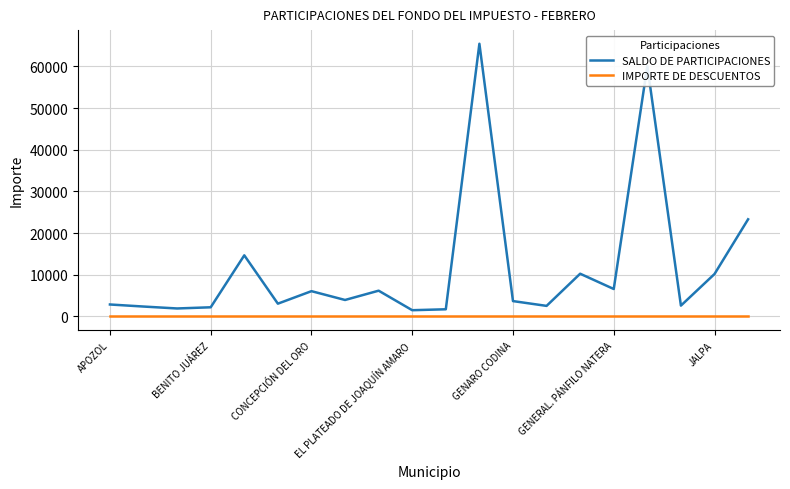

Which series has the largest range (max minus min)?

SALDO DE PARTICIPACIONES